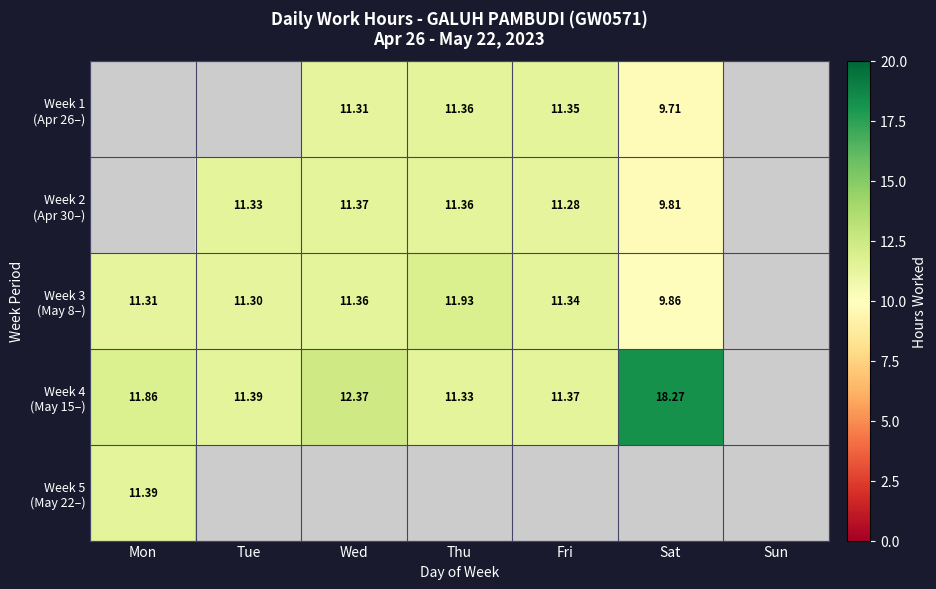

Which category has the highest value in the Week 4 (May 15–) series?

Sat